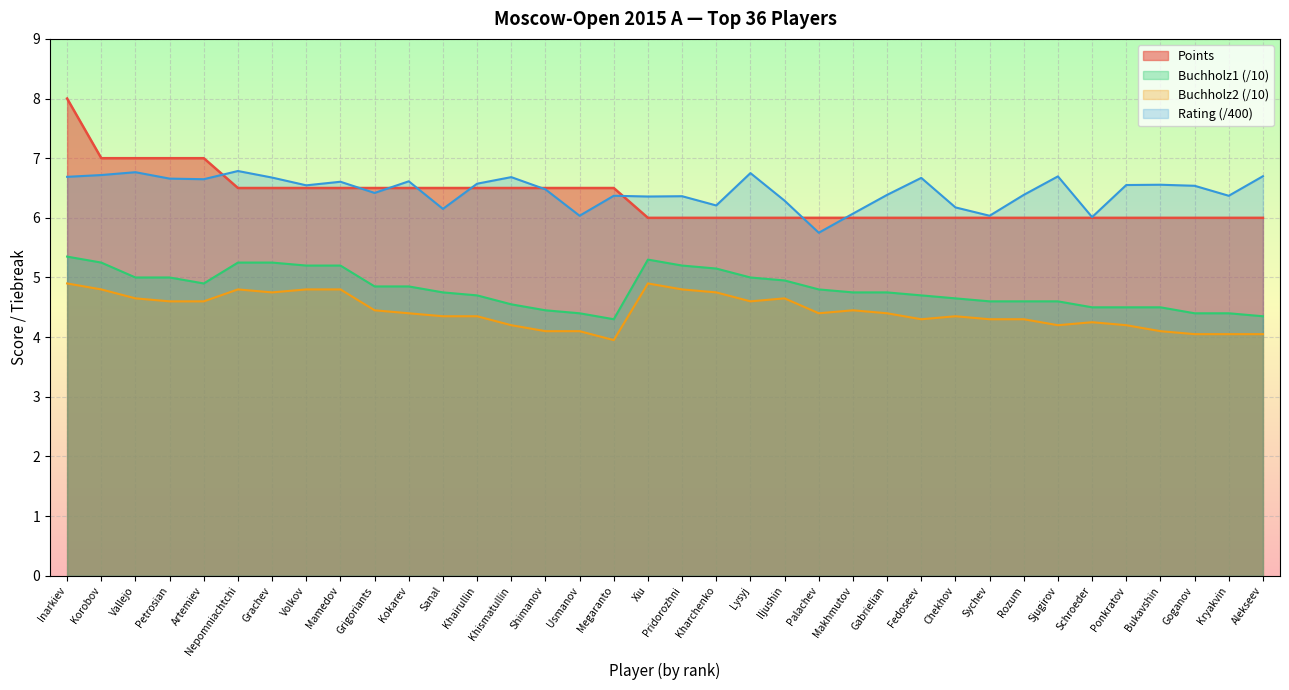

What is the label of the 21st point from the right?

Usmanov